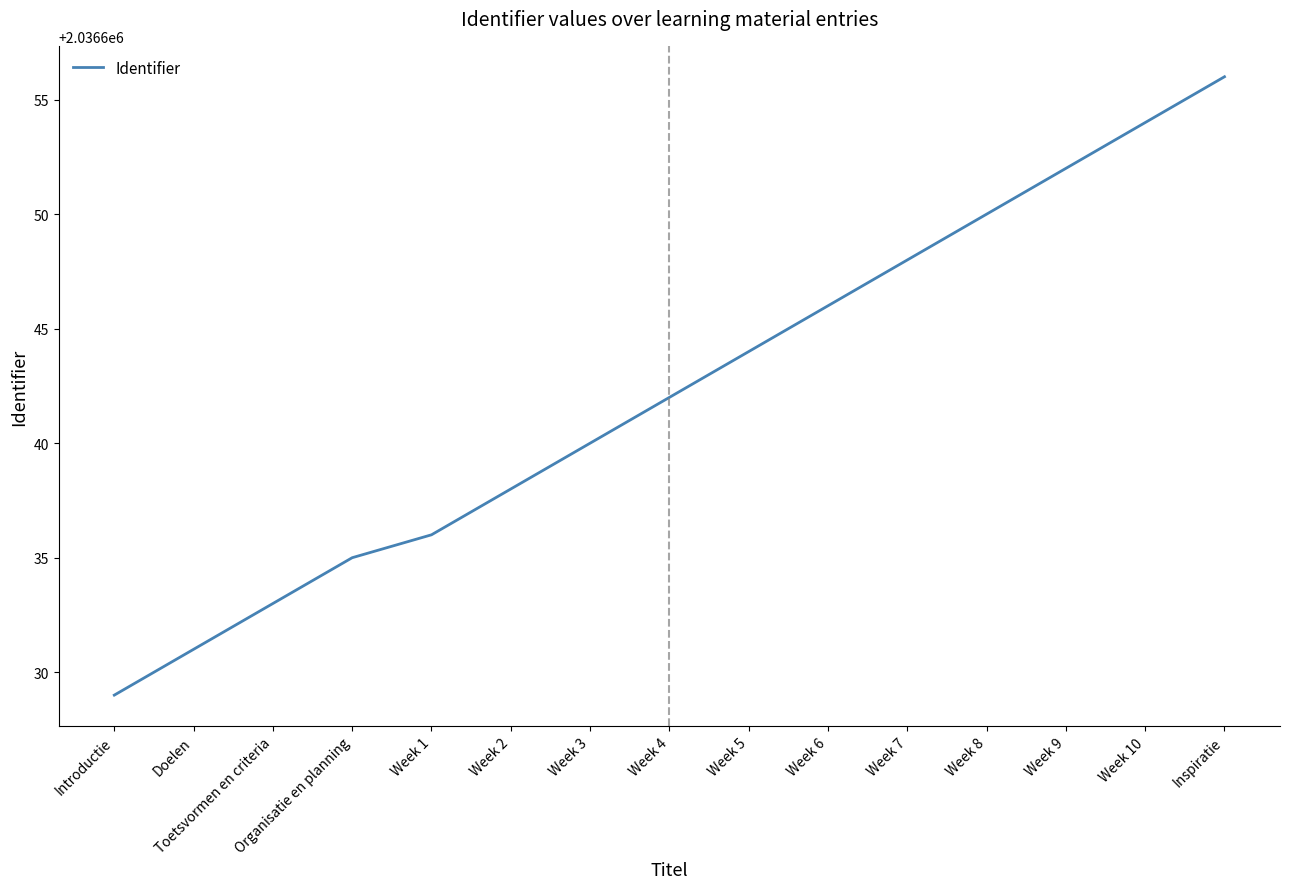

What position from the right is Week 4?

8